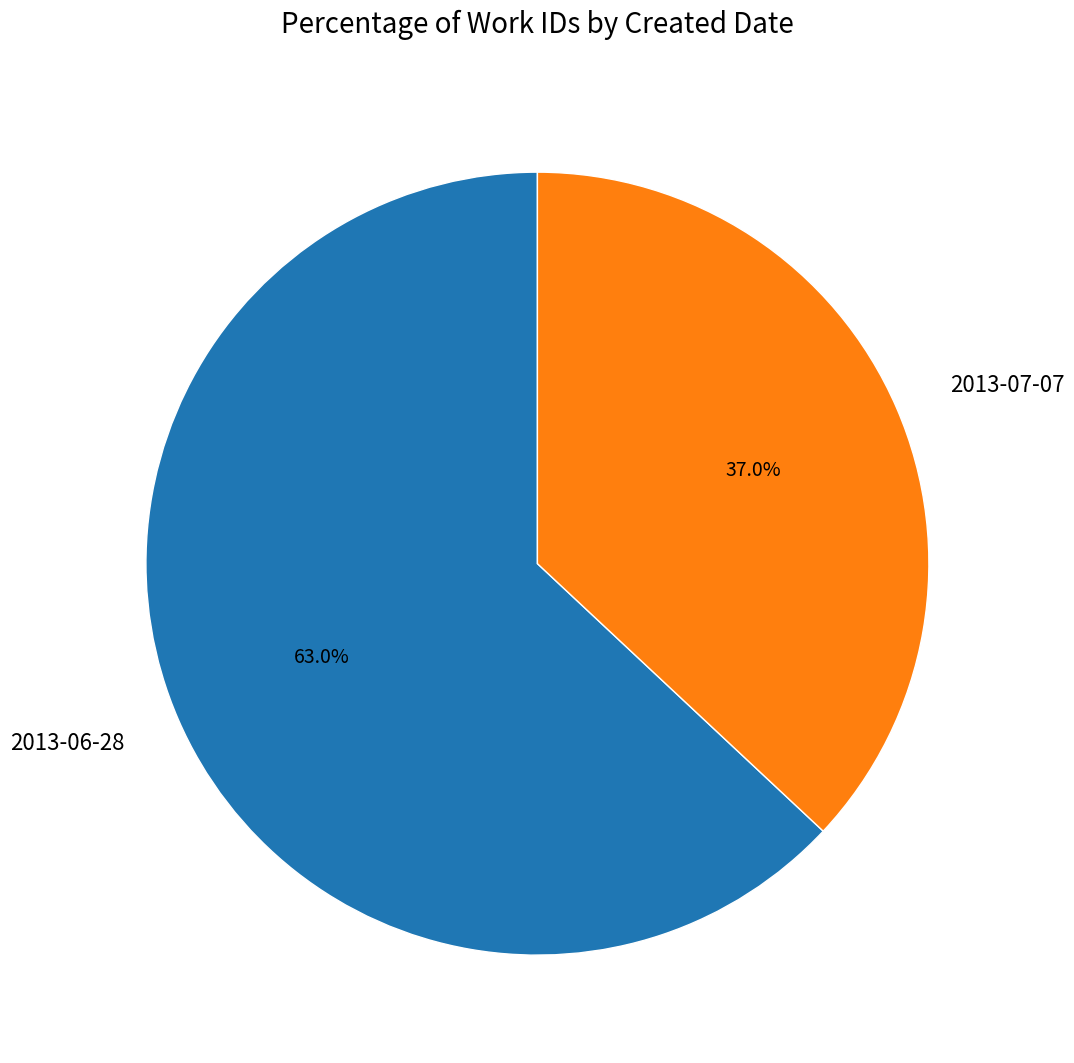

What is the largest slice in the pie chart?

2013-06-28